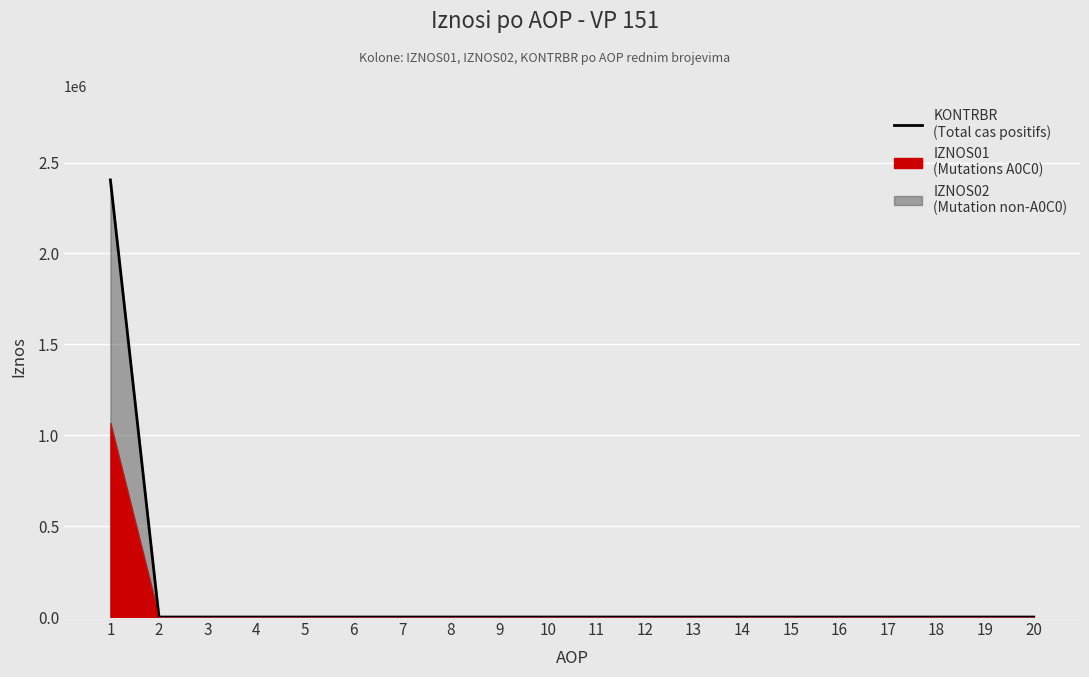

Reading left to right, what are all the values shown in this chart?

1=2404592.7	2=0.0	3=0.0	4=0.0	5=0.0	6=0.0	7=0.0	8=0.0	9=0.0	10=0.0	11=0.0	12=0.0	13=0.0	14=0.0	15=0.0	16=0.0	17=0.0	18=0.0	19=0.0	20=0.0